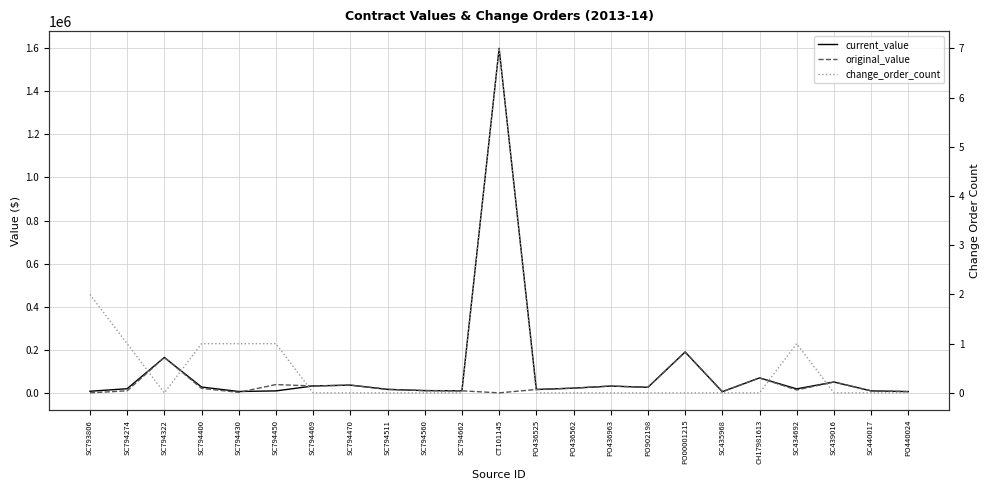

Between which two adjacent categories do original_value and change_order_count first intersect?

SC793806 and SC794274